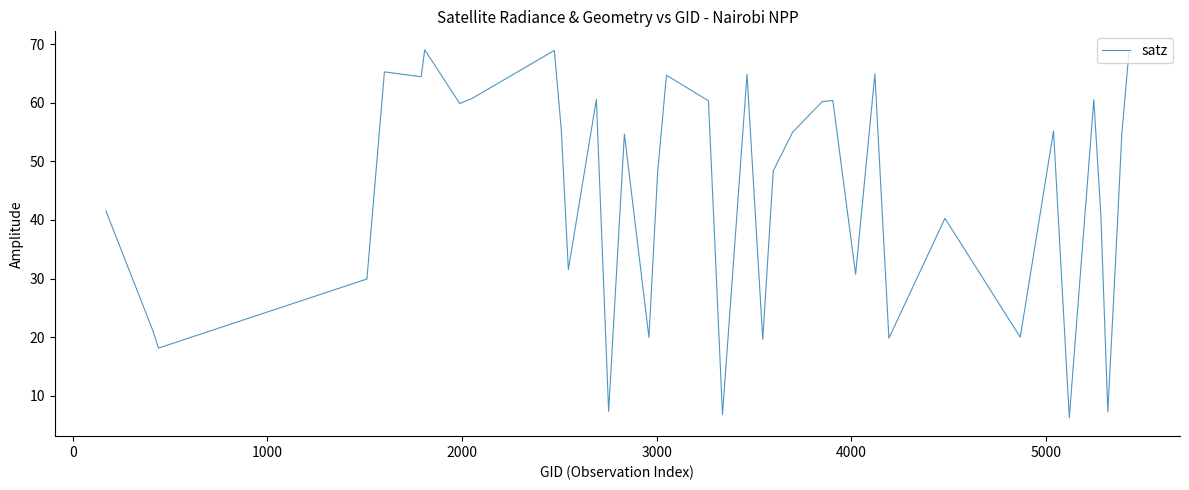

What is the smallest value displayed?

6.2